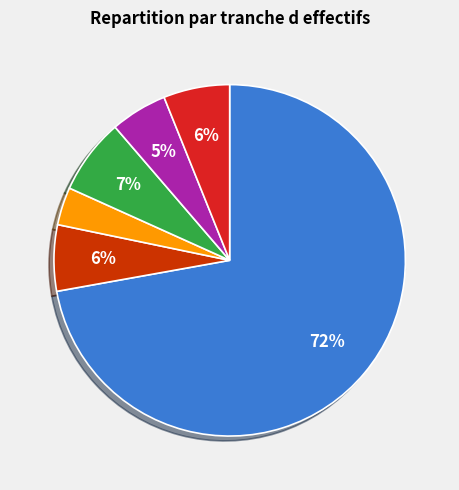

To the nearest percent, what percentage of the pie is 01?

3%